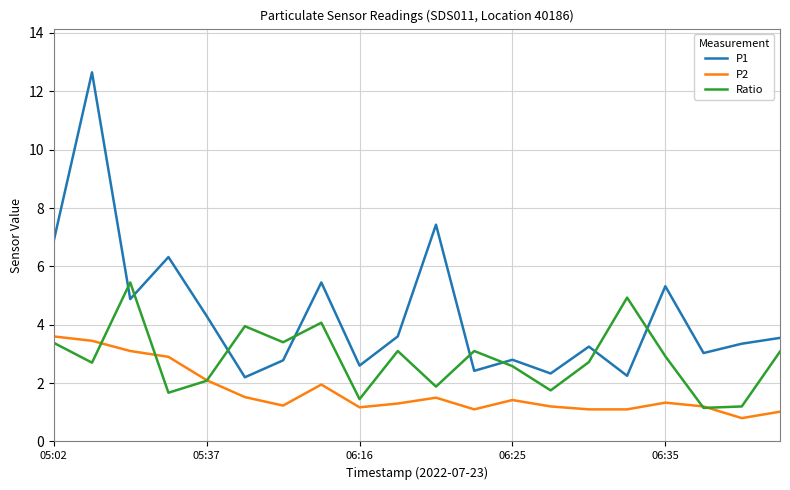

True or false: P1 and Ratio cross at least once.

True